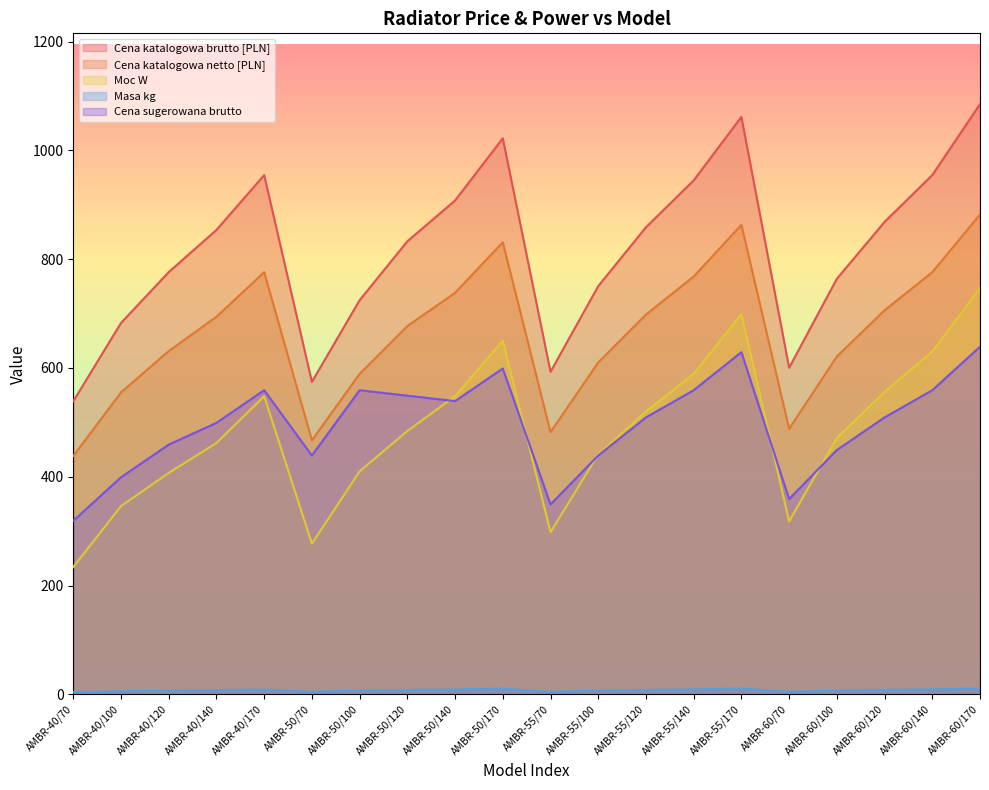

How many data points in Cena katalogowa netto [PLN] are above 694?

9